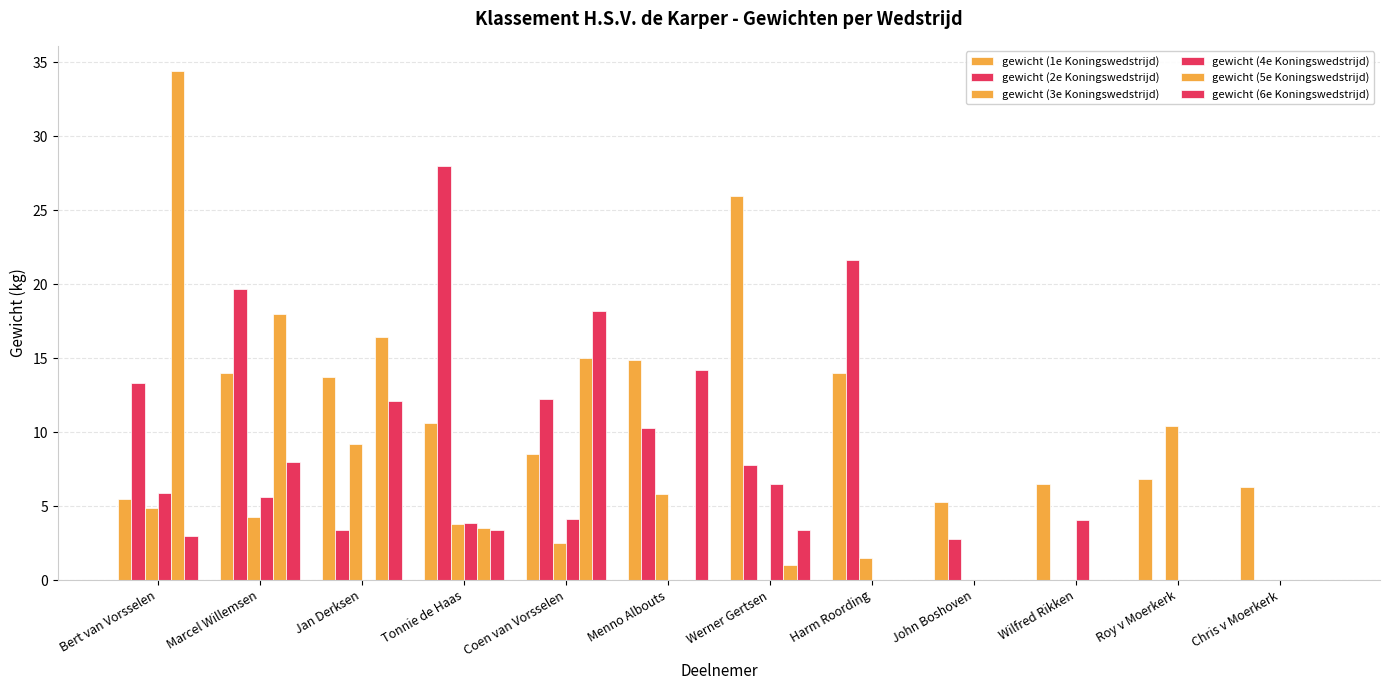

Does the chart contain stacked bars?

No